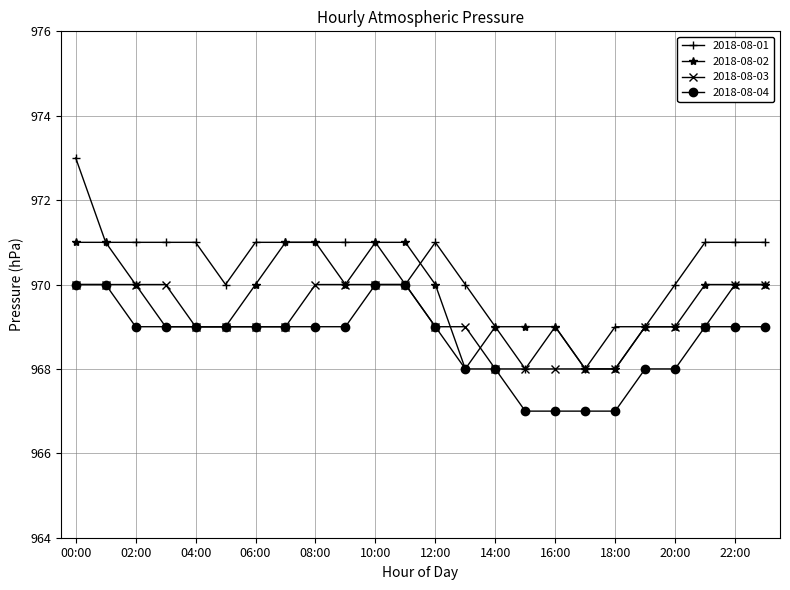

What is the highest value of the 2018-08-02 series?

971